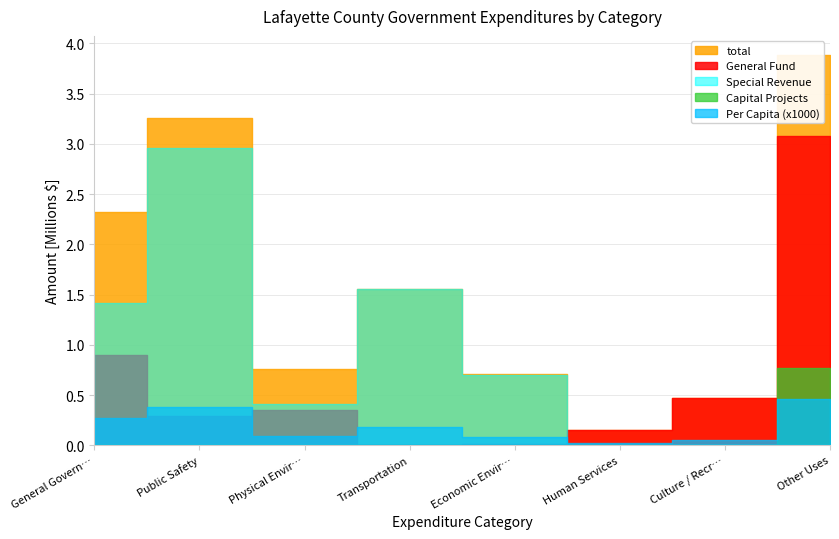

Is this an area chart (filled region under the line)?

No